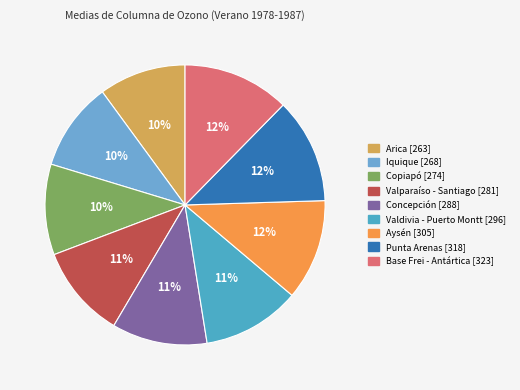

To the nearest percent, what is the difference between the Iquique and Concepción slice percentages?

1%